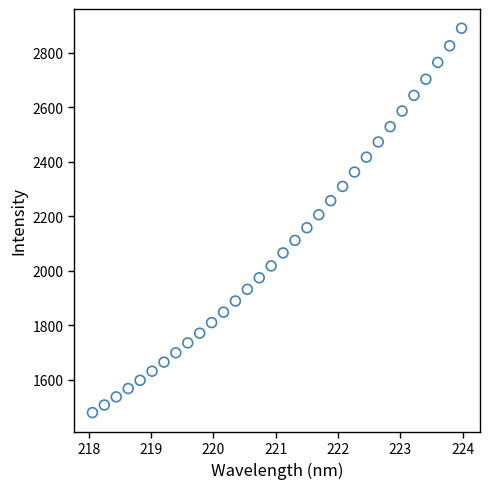

What is the range of Y values (max minus min)?

1410.6